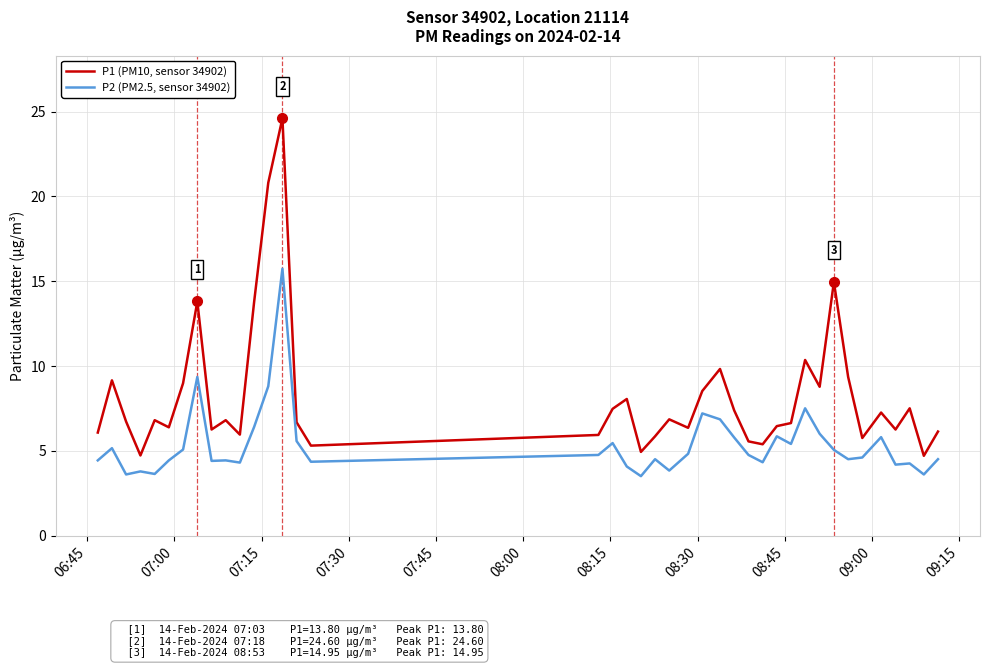

What is the maximum value shown in the chart?

24.6